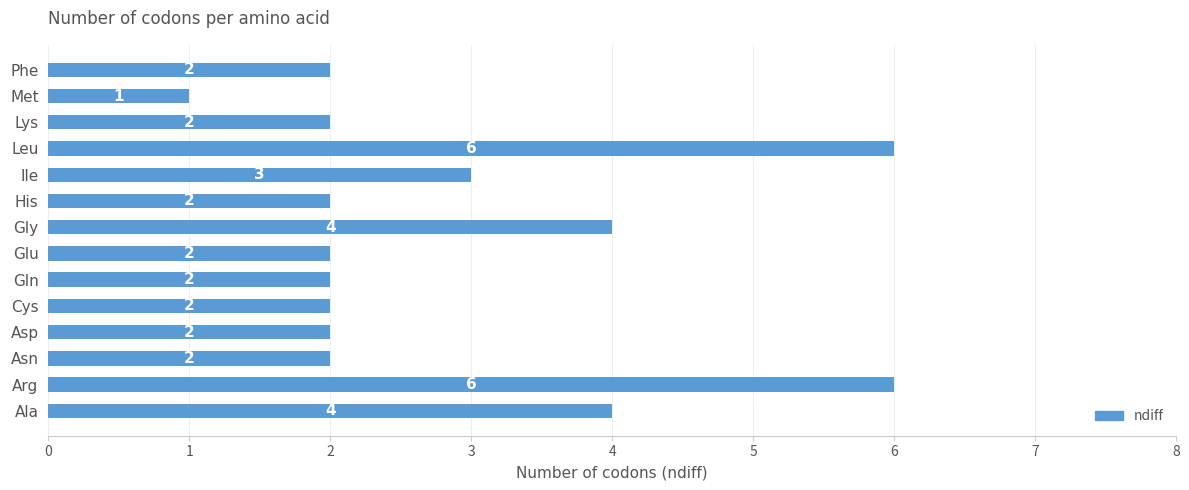

Reading top to bottom, extract all data points from this chart.

Phe=2	Met=1	Lys=2	Leu=6	Ile=3	His=2	Gly=4	Glu=2	Gln=2	Cys=2	Asp=2	Asn=2	Arg=6	Ala=4